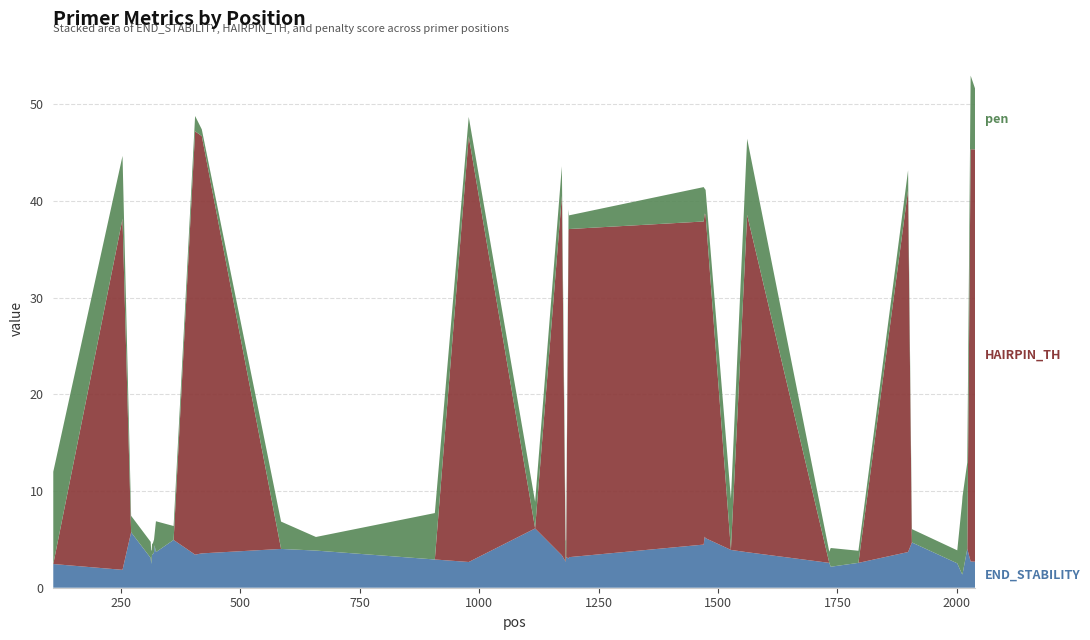

Reading left to right, transcribe all the data shown in this chart.

PRIMER_LEFT_0_END_STABILITY: 2.5	1.9	5.7	3.1	2.5	2.9	3.5	3.4	3.7	4.4	3.7	4.9	3.4	3.5	4.0	3.8	2.9	2.7	6.1	3.4	2.7	3.2	3.0	3.2	4.5	5.3	5.1	3.9	3.7	2.6	2.2	2.6	3.7	4.7	2.5	1.4	1.4	4.0	2.7	2.7
PRIMER_LEFT_0_HAIRPIN_TH: 0.0	36.3	0.0	0.0	0.0	0.0	0.0	0.0	0.0	0.0	0.0	0.0	43.8	43.1	0.0	0.0	0.0	44.0	0.0	37.2	0.0	0.0	33.9	33.9	33.4	33.4	33.4	0.0	34.9	0.0	0.0	0.0	37.4	0.0	0.0	0.0	0.0	0.0	42.6	42.6
pen: 9.5	6.5	1.7	1.7	1.4	0.9	1.1	1.1	1.3	1.1	3.2	1.4	1.6	0.7	2.8	1.4	4.8	2.0	2.7	3.1	2.2	1.8	2.2	1.4	3.6	2.6	2.6	5.3	7.9	1.1	1.9	1.3	2.1	1.4	1.3	7.4	8.0	8.9	7.6	6.2